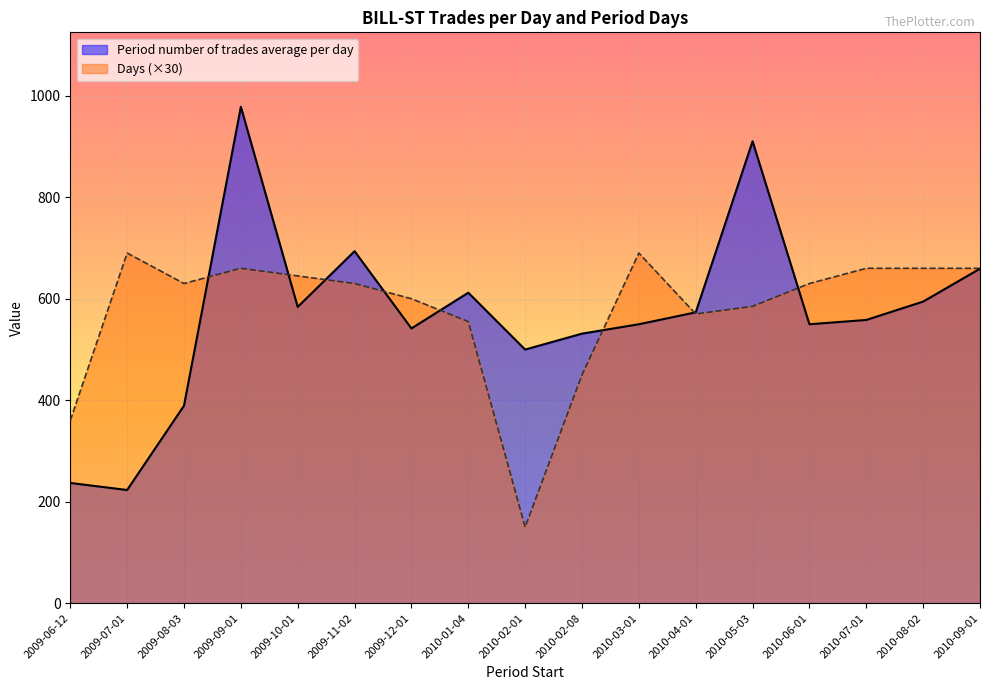

Which series has the widest spread of values?

Period number of trades average per day